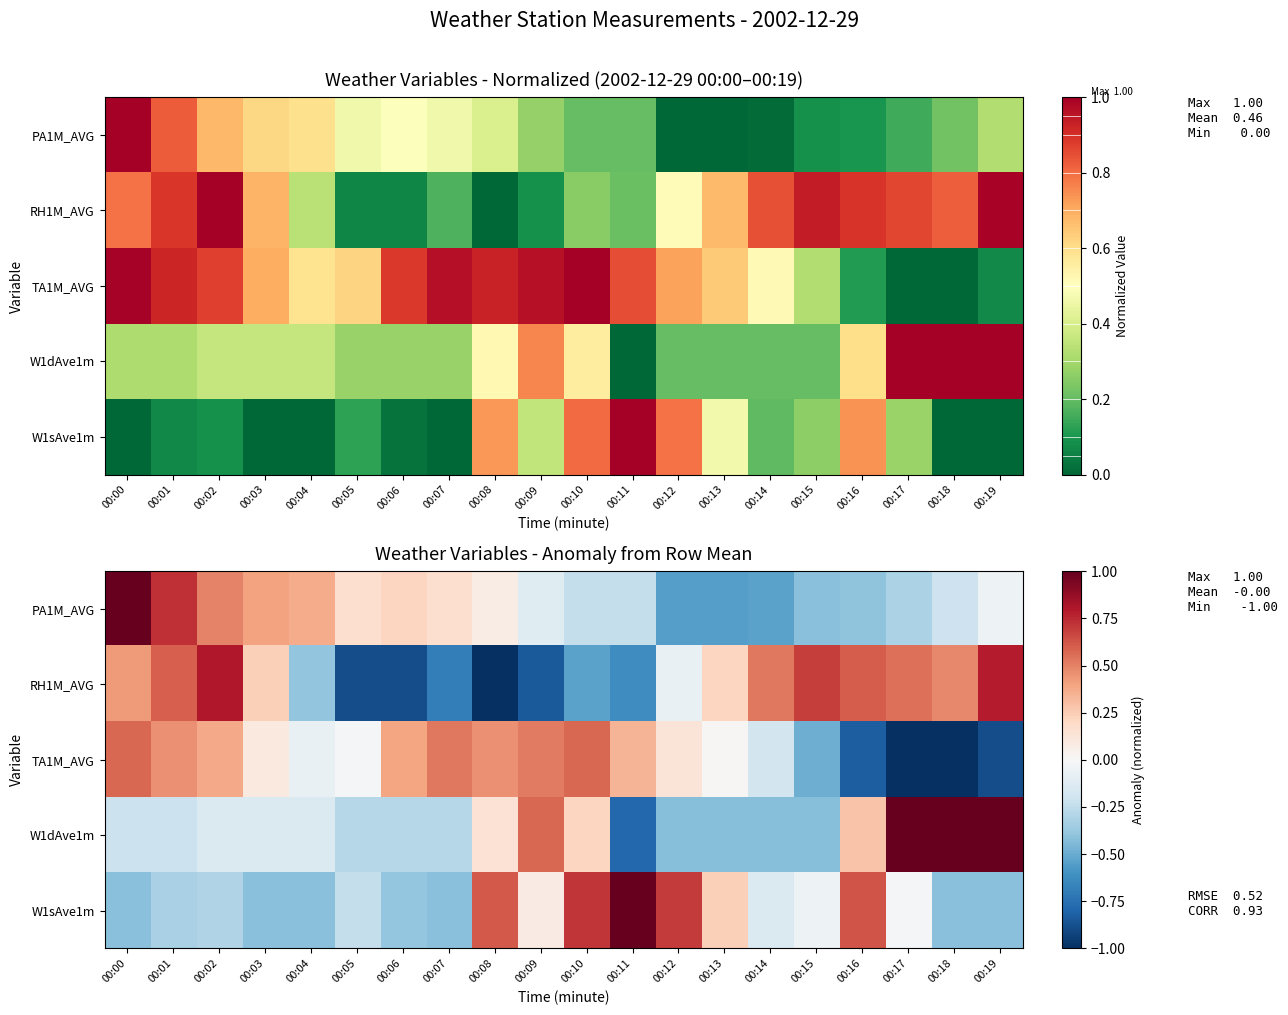

How many data points does each series have?

20